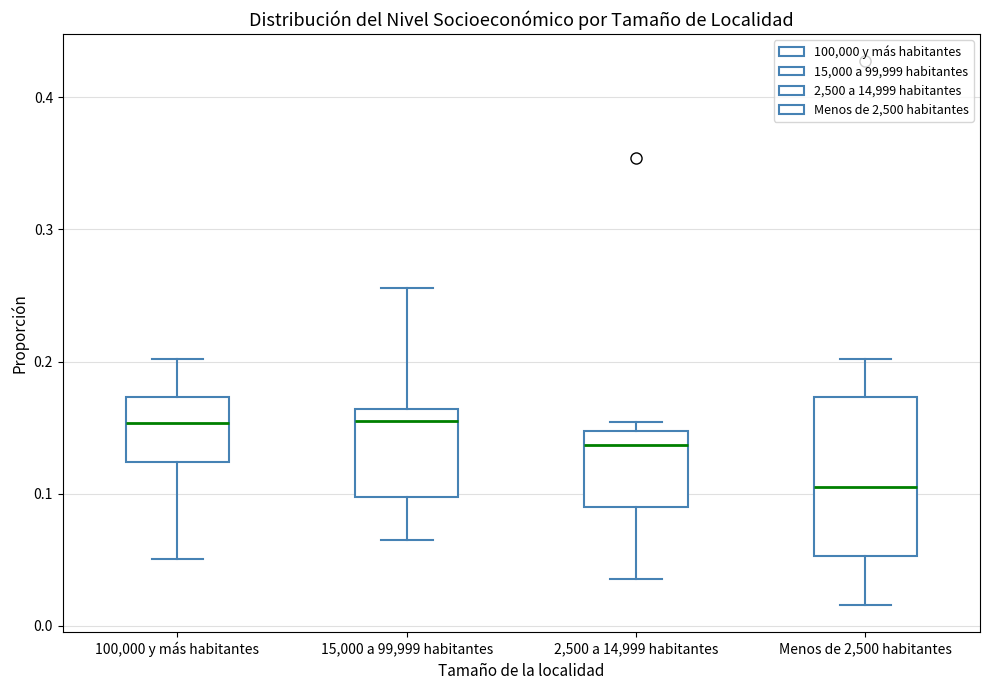

Comparing the boxes themselves (not the whiskers), which one is the tallest?

Menos de 2,500 habitantes